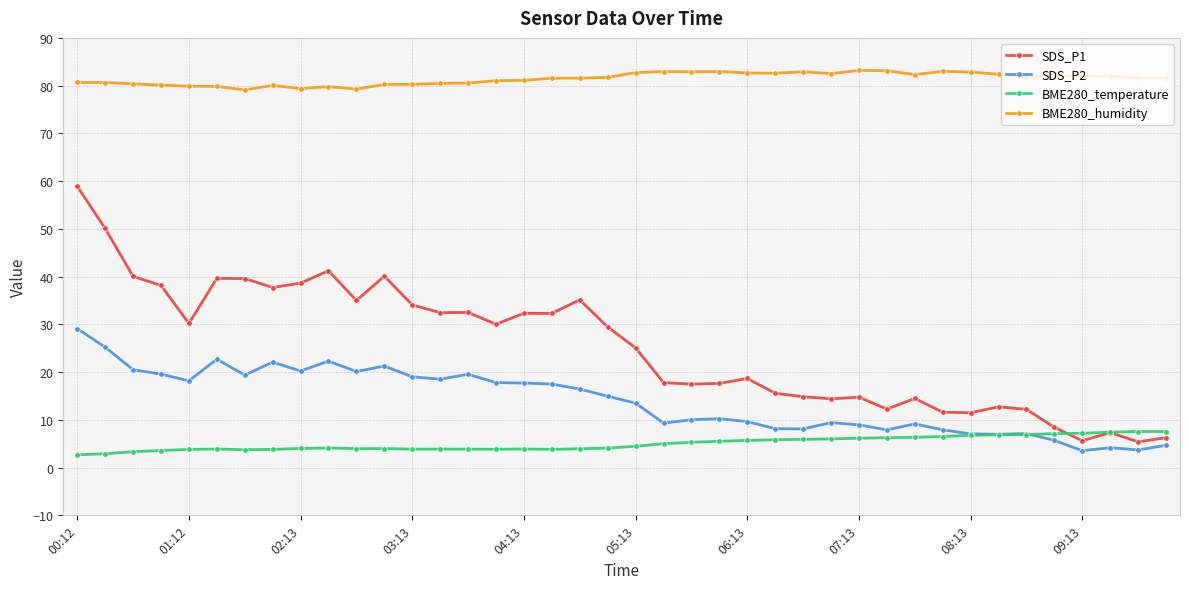

What is the value of the BME280_temperature point at the 37th from the left?

7.2